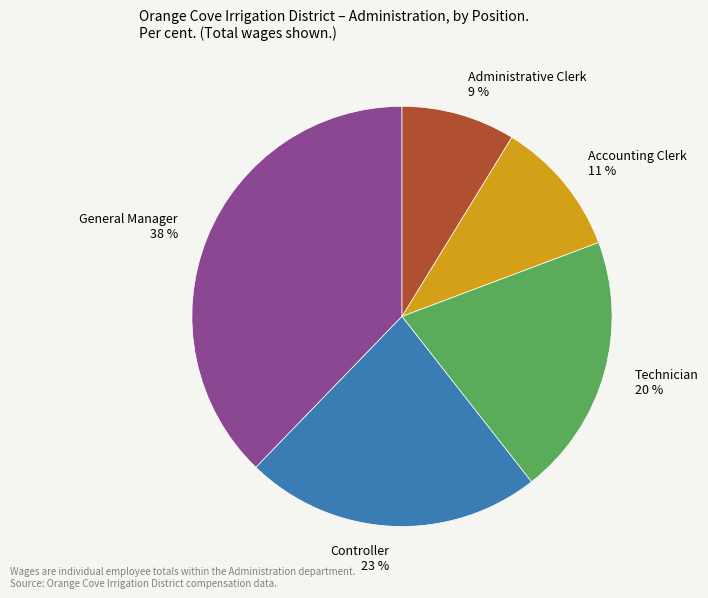

How many segments does this pie chart have?

5